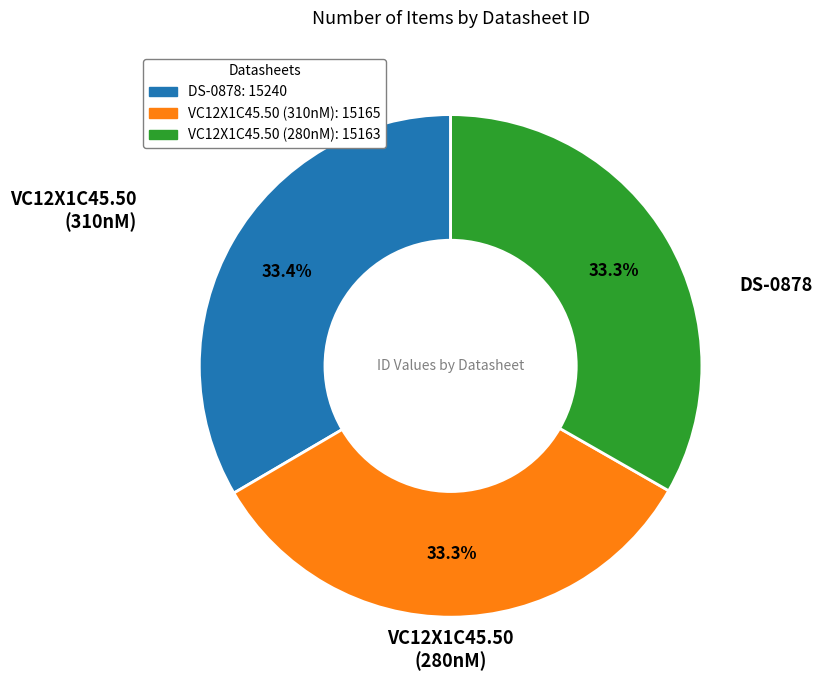

How many slices are in this pie chart?

3